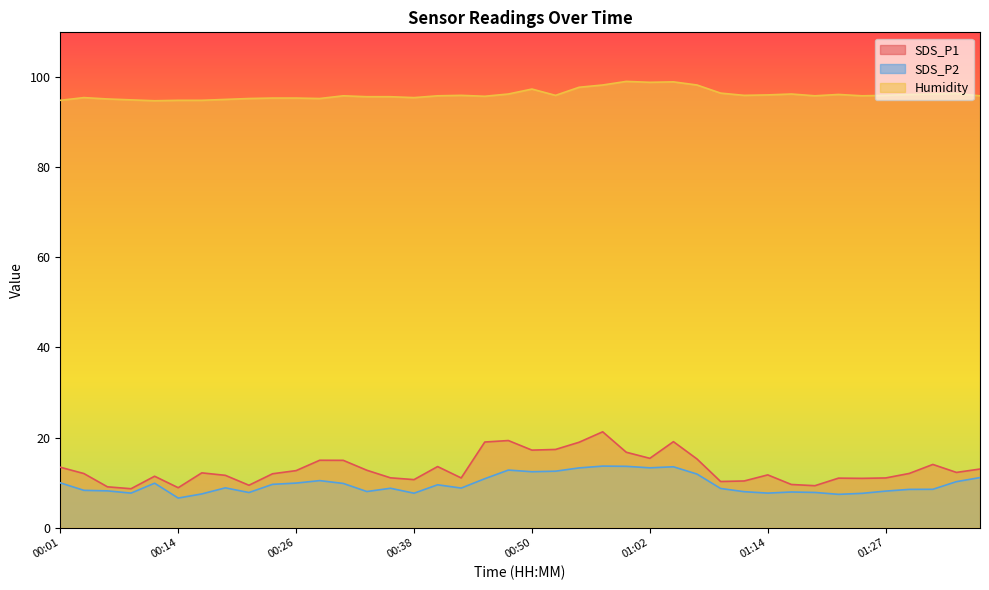

True or false: SDS_P2 and SDS_P1 intersect in this chart.

False